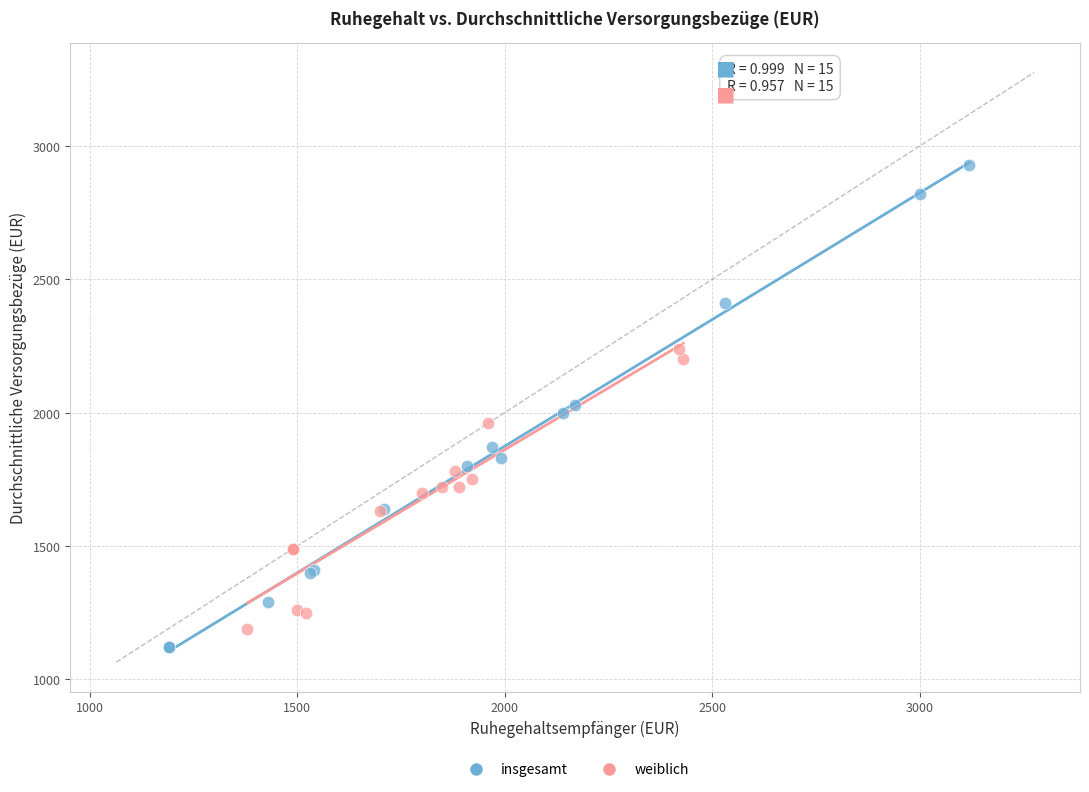

Which series reaches the maximum Y coordinate?

insgesamt